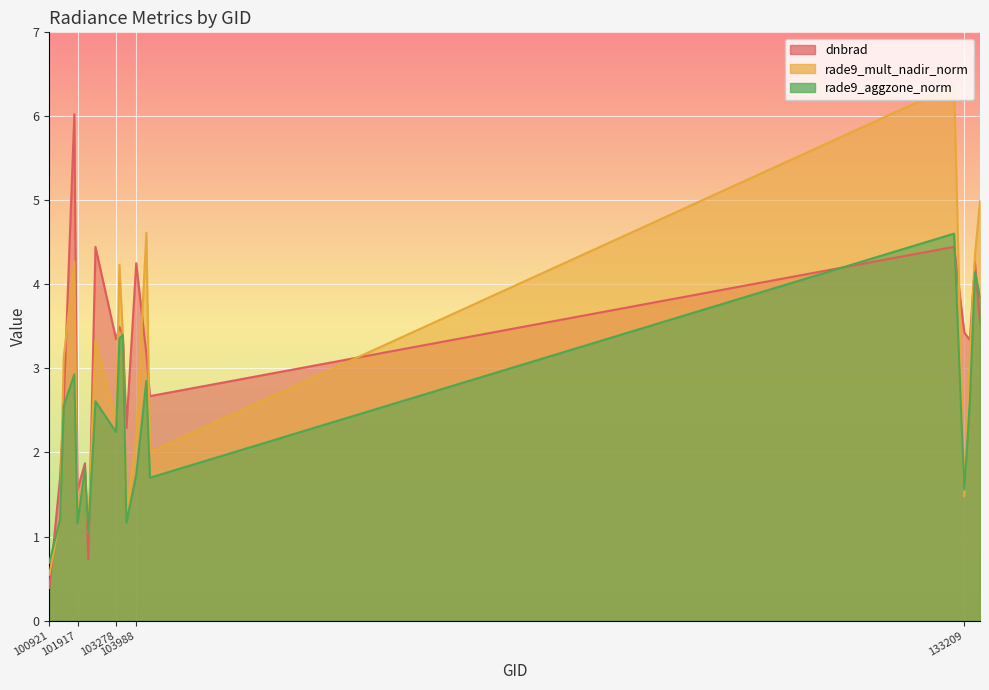

The rade9_mult_nadir_norm series shows 6.4 at 132847. True or false?

True